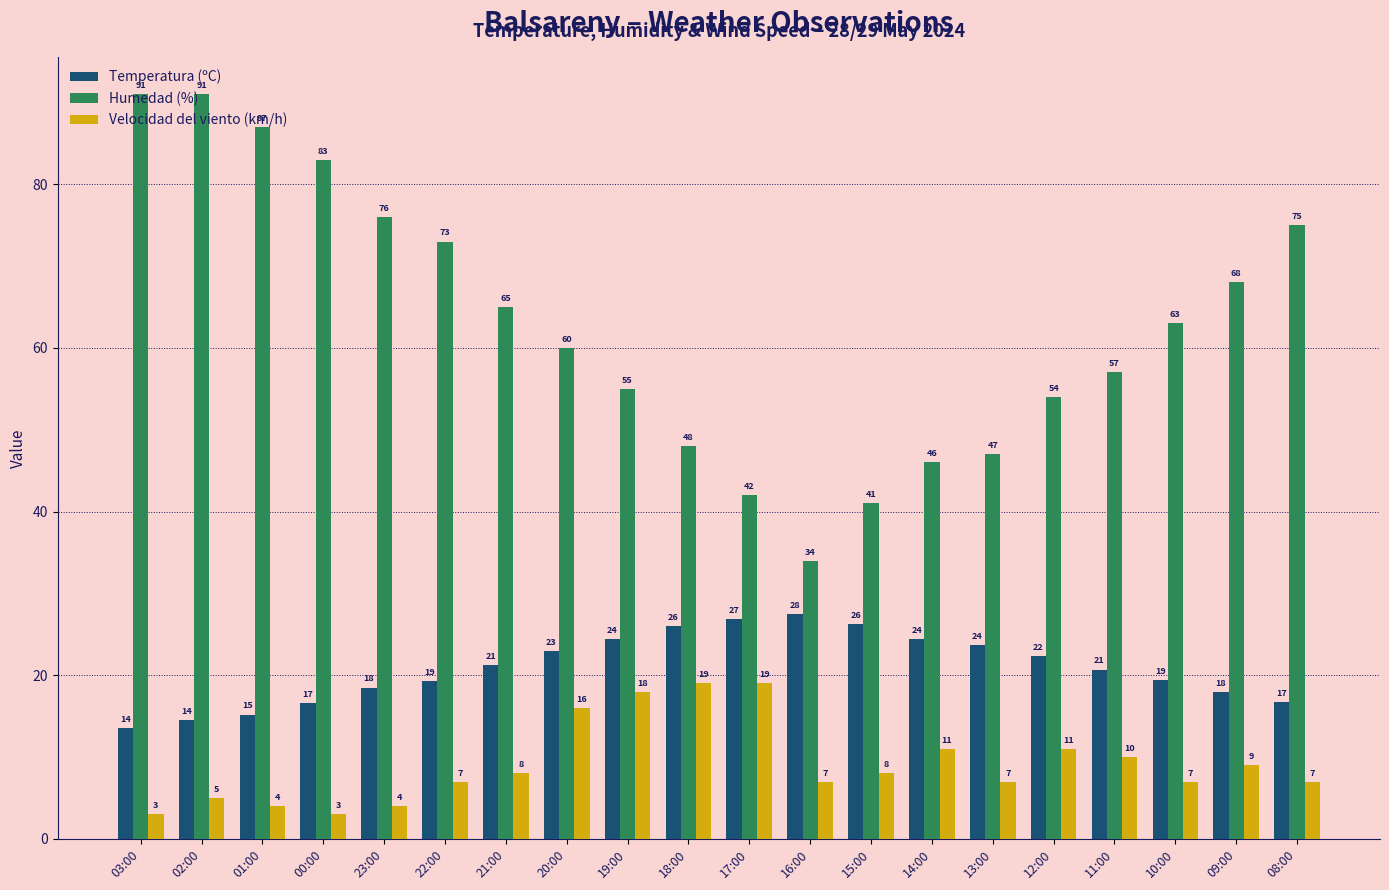

How many groups of bars are there?

20